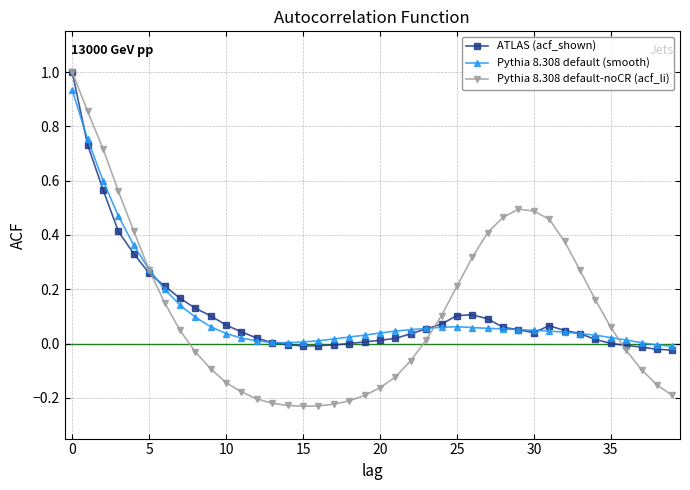

What is the highest value of the ATLAS (acf_shown) series?

1.0